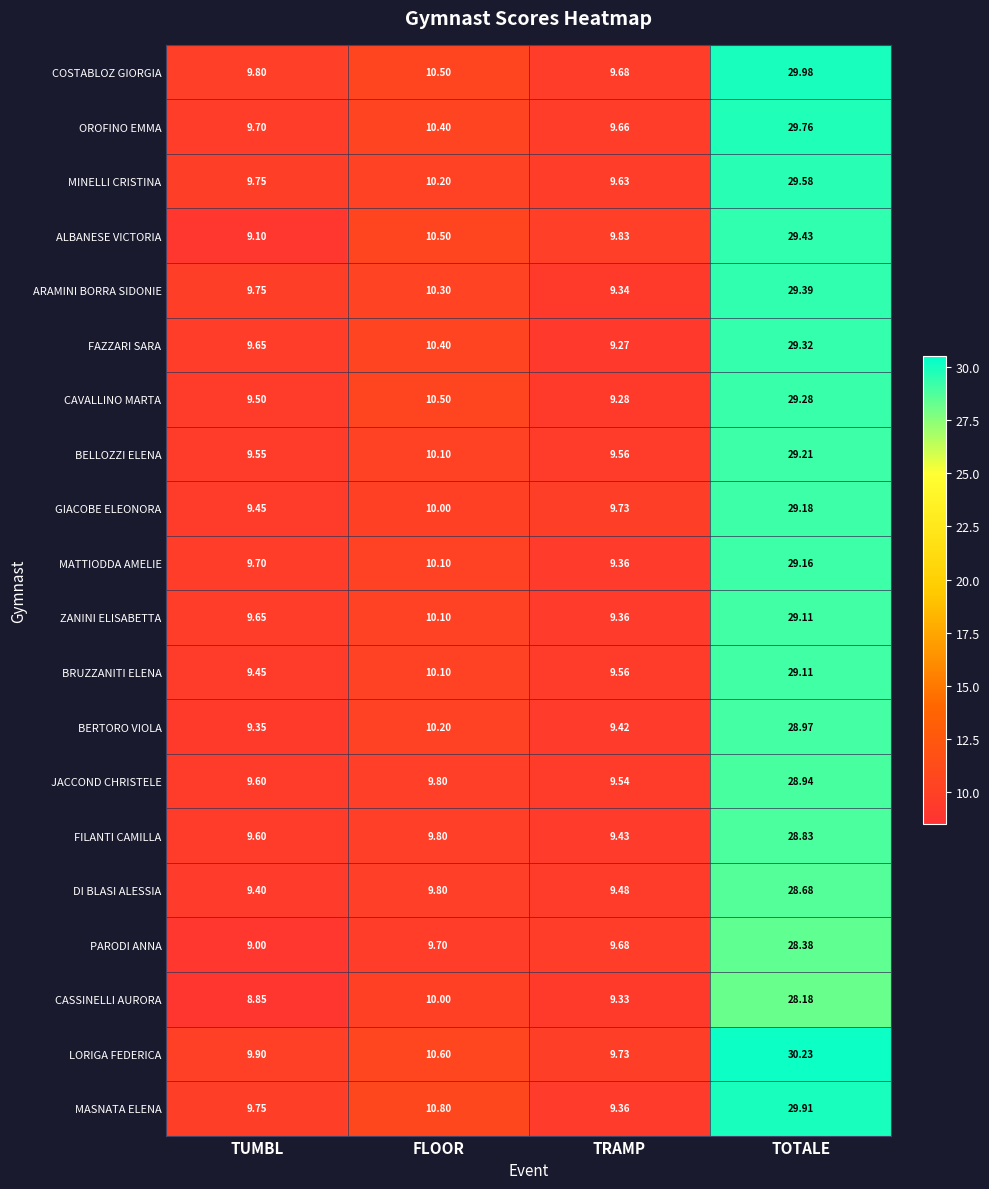

Which series has the widest spread of values?

MASNATA ELENA